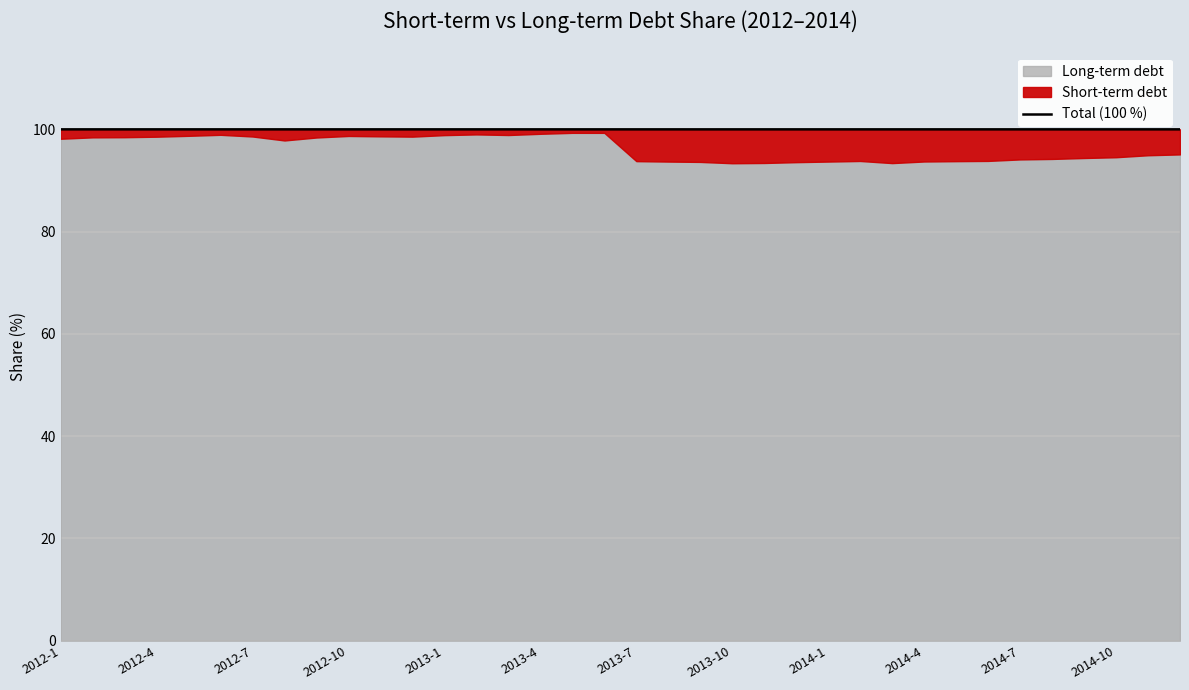

Between 2013-10 and 2013-4, which is larger?

2013-4